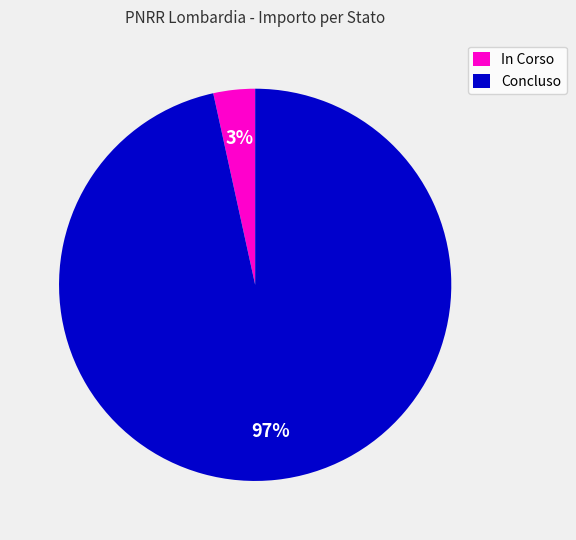

What percentage is the Concluso slice, to the nearest percent?

97%